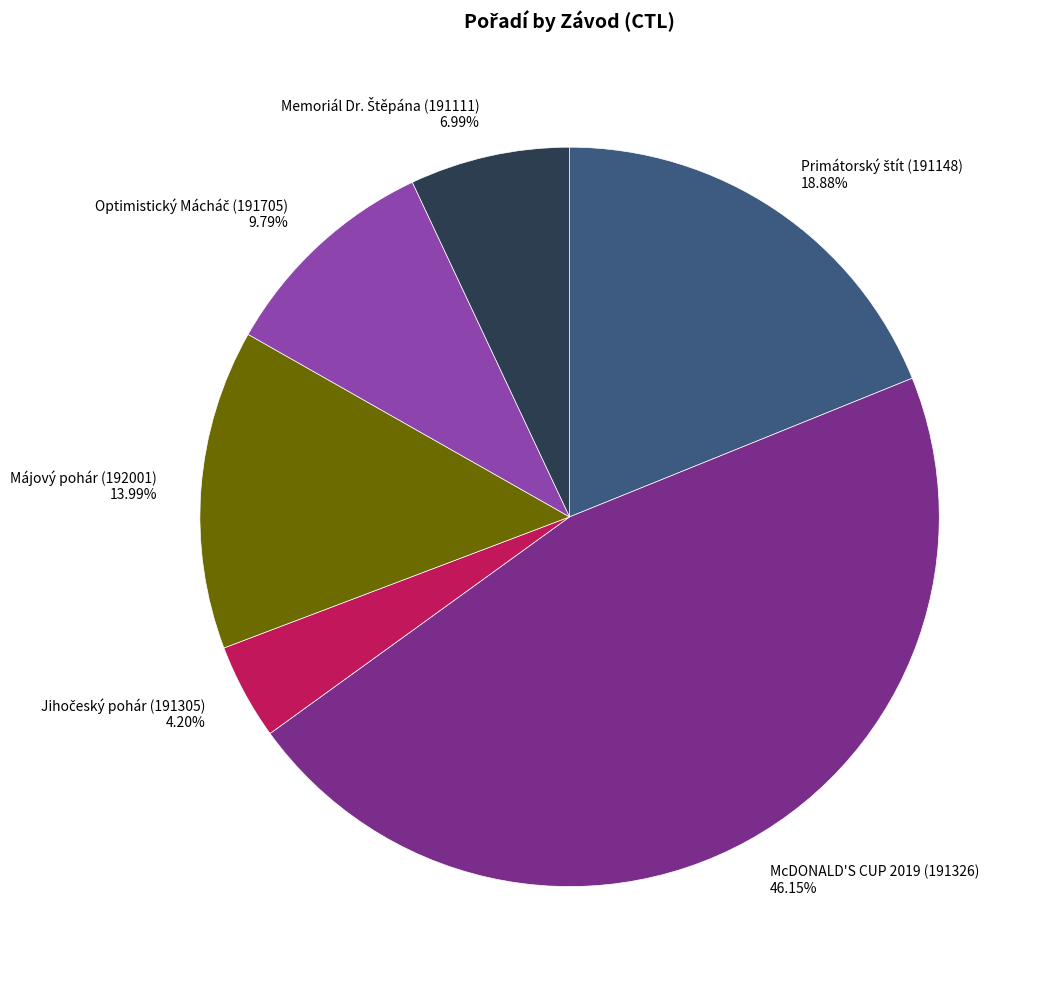

What is the ratio of the value at Májový pohár (192001) 13.99% to the value at McDONALD'S CUP 2019 (191326) 46.15%?

0.3